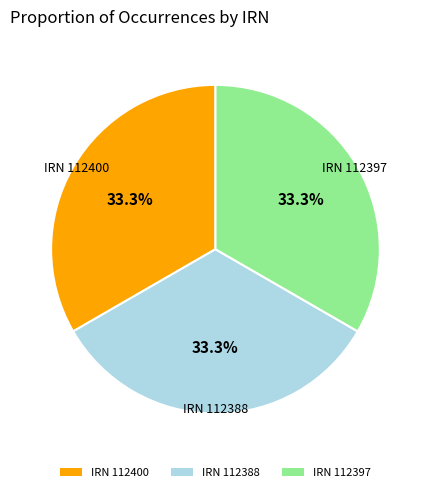

What percentage do IRN 112400 and IRN 112388 together represent?

66.7%